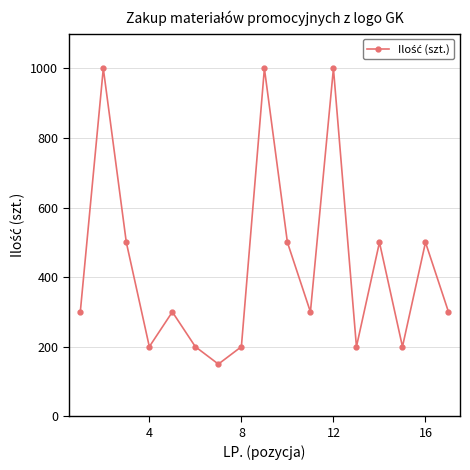

What is the difference between the maximum and second lowest values?

800